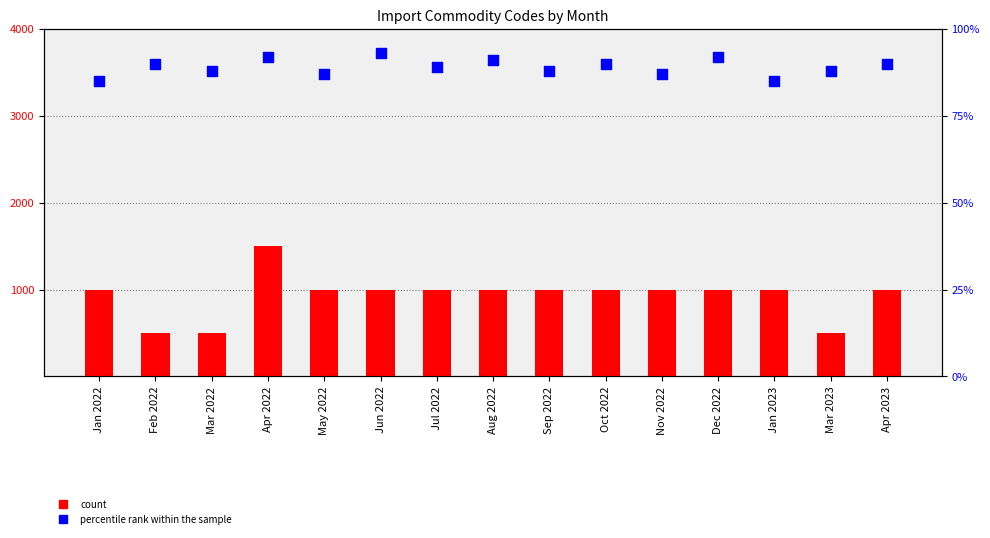

Which series reaches the maximum Y coordinate?

count